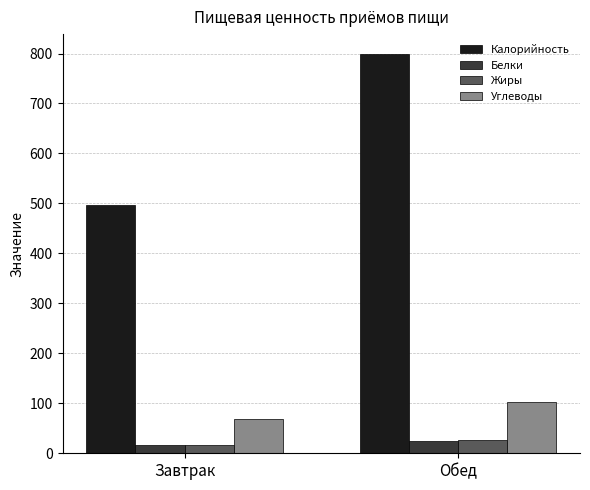

Reading left to right, transcribe all the data shown in this chart.

Калорийность: Завтрак=496.5	Обед=798.9
Белки: Завтрак=16.2	Обед=25.0
Жиры: Завтрак=16.2	Обед=26.3
Углеводы: Завтрак=68.7	Обед=103.0